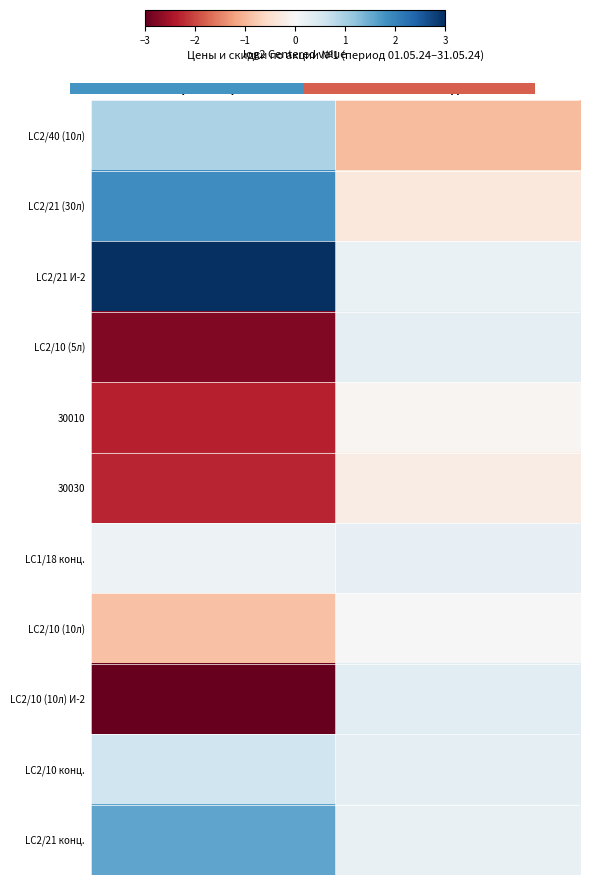

Rank the series at Скидка % from highest to lowest value.

LC2/10 (10л) И-2, LC2/10 конц., LC2/10 (5л), LC1/18 конц., LC2/21 конц., LC2/21 И-2, LC2/10 (10л), 30010, 30030, LC2/21 (30л), LC2/40 (10л)